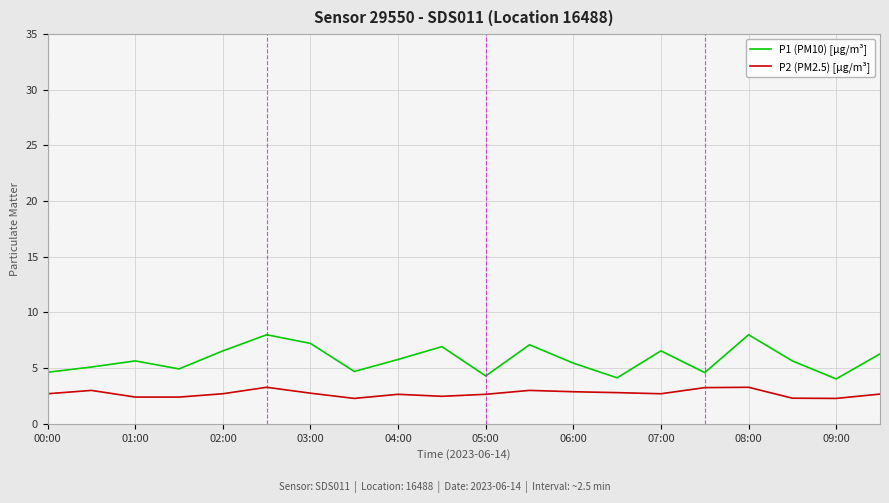

Count the number of data series in this chart.

2